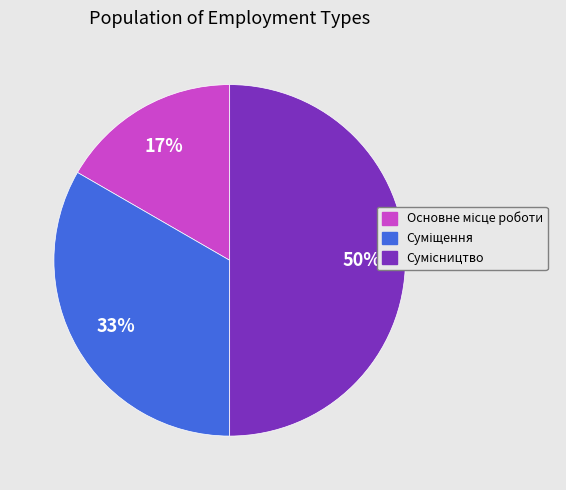

How many segments does this pie chart have?

3